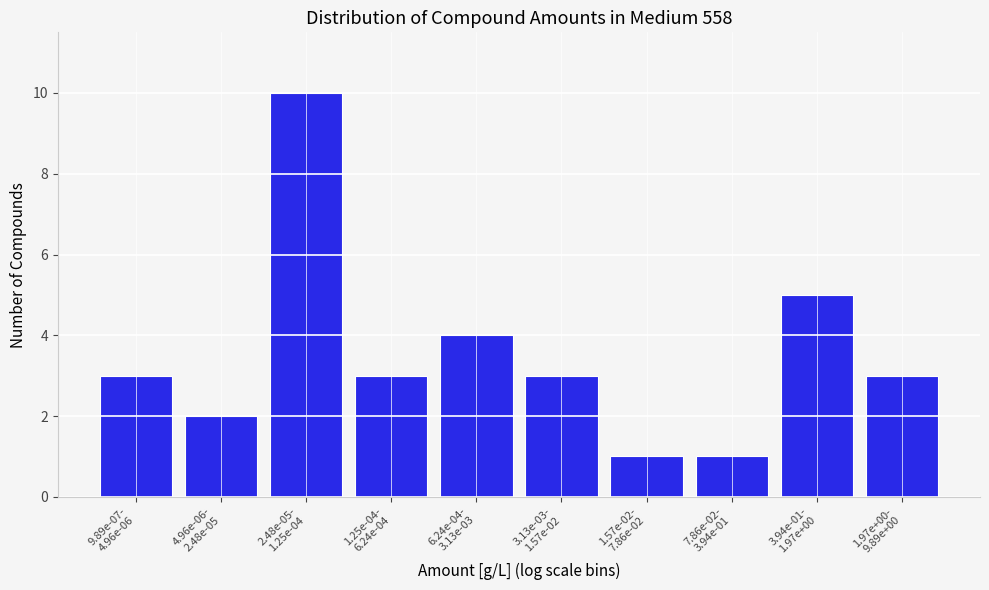

Reading left to right, what are all the values shown in this chart?

3	2	10	3	4	3	1	1	5	3